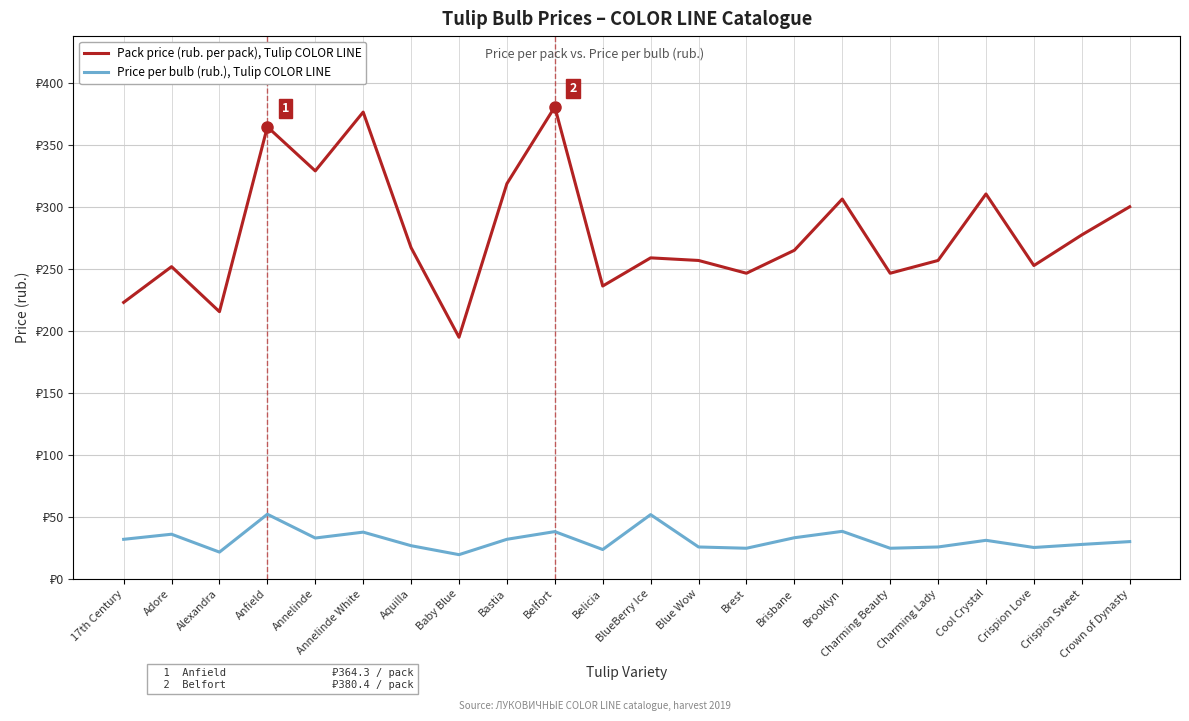

The Price per bulb (rub.), Tulip COLOR LINE series shows 89.0 at Anfield. True or false?

False